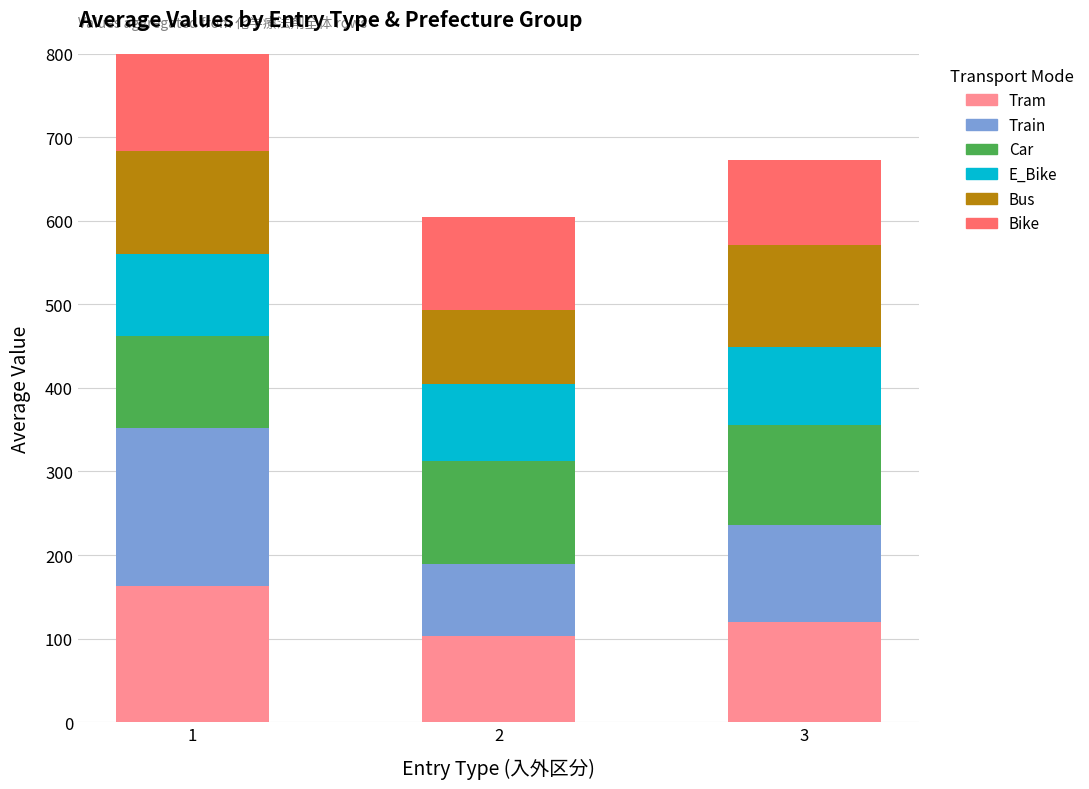

At how many categories does at least one series exceed 89?

3